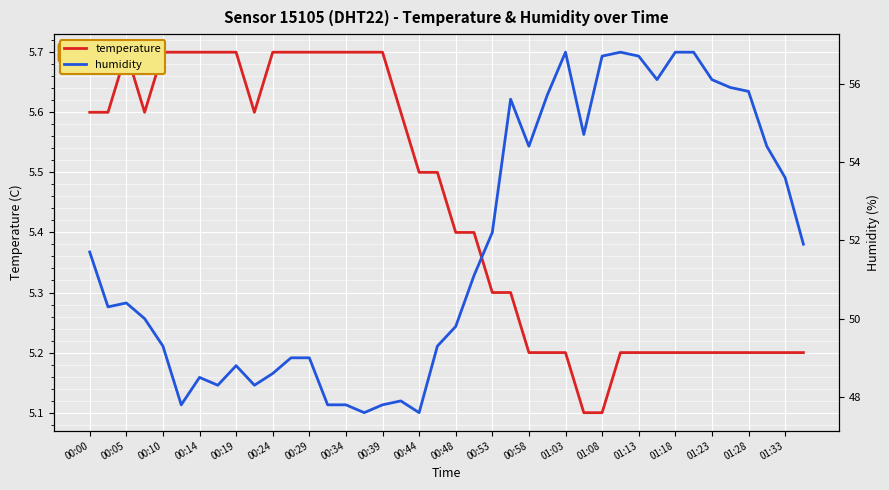

How many temperature values are between 5 and 6?

40